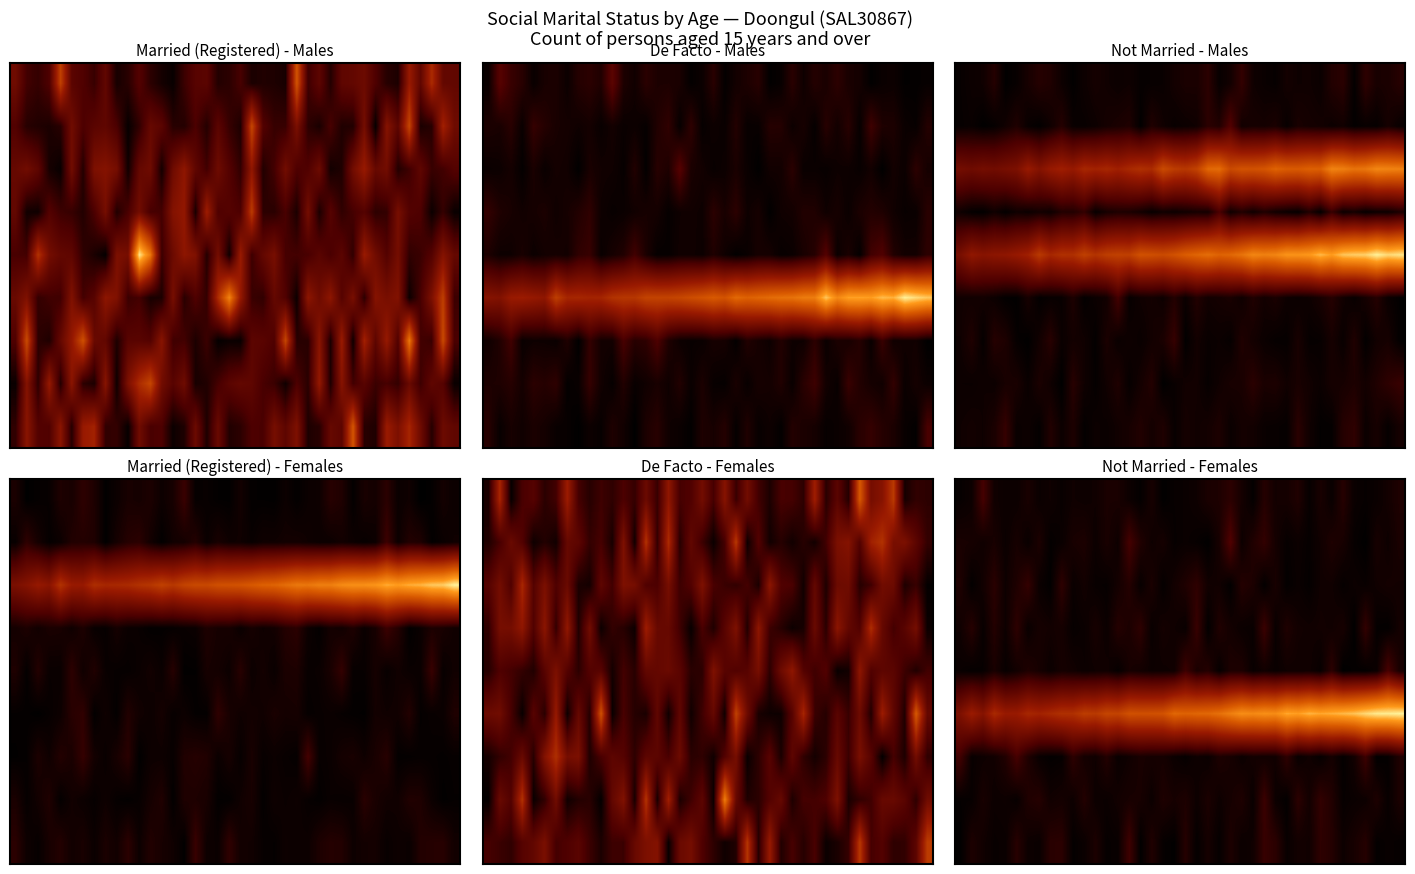

How many data points does each series have?

40